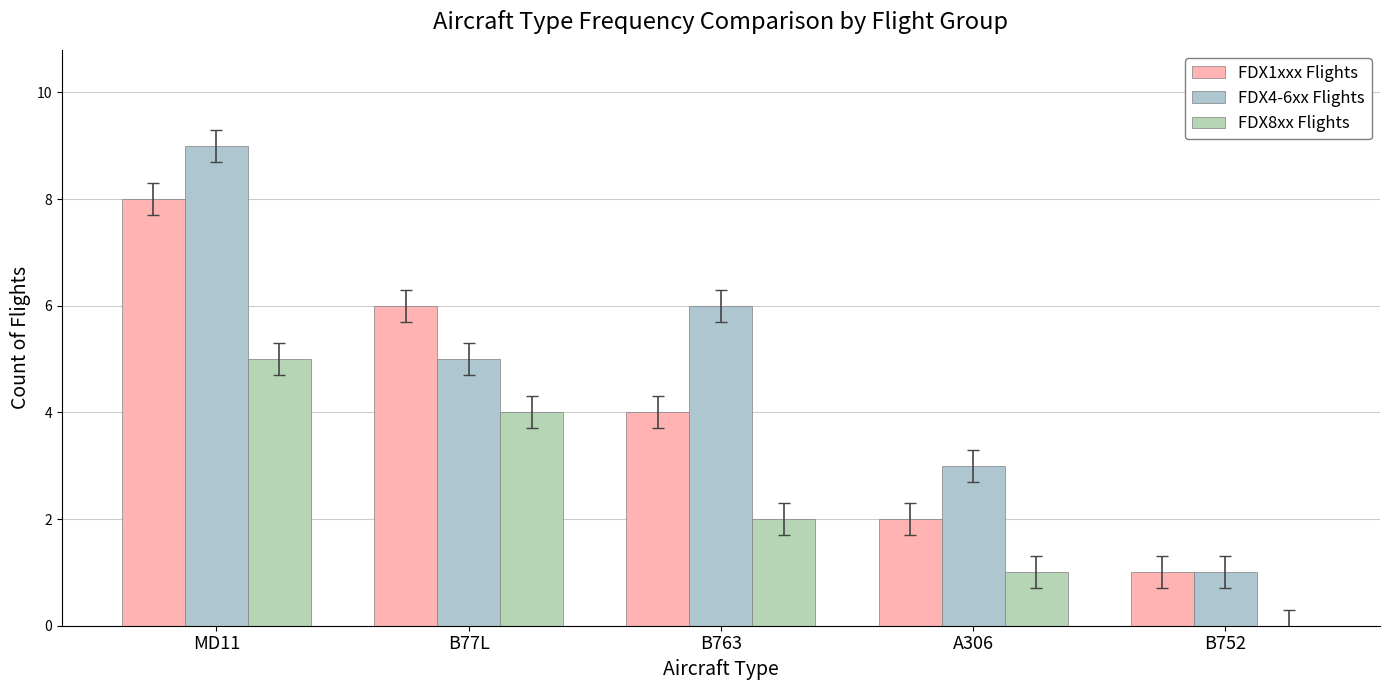

At which label does FDX1xxx Flights first exceed 4?

MD11